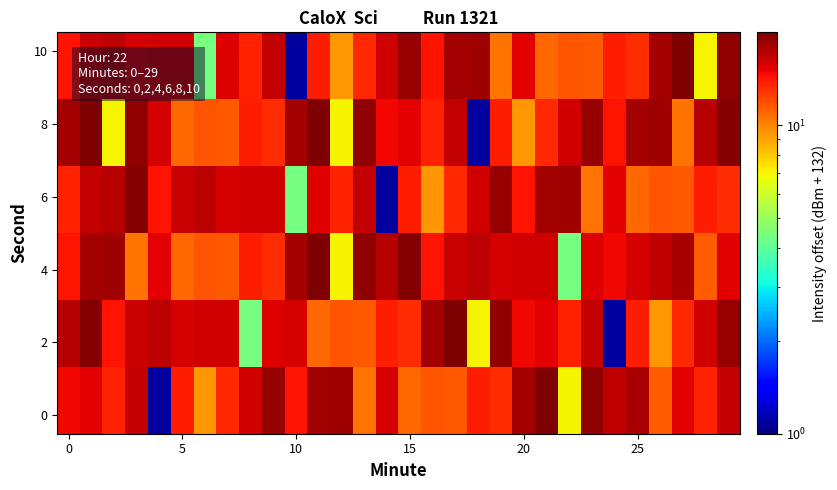

Count the number of categories in the chart.

30